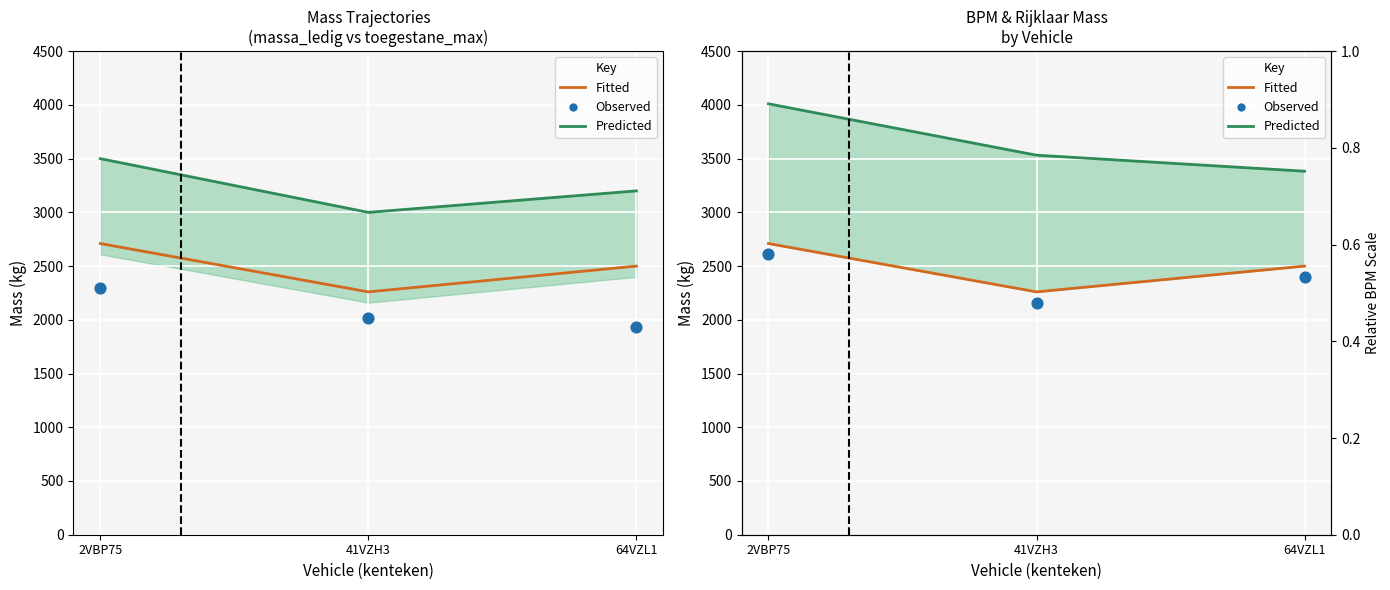

Is the value of Fitted (rijklaar) at 64VZL1 greater than the value of Observed (BPM/5) at 64VZL1?

Yes